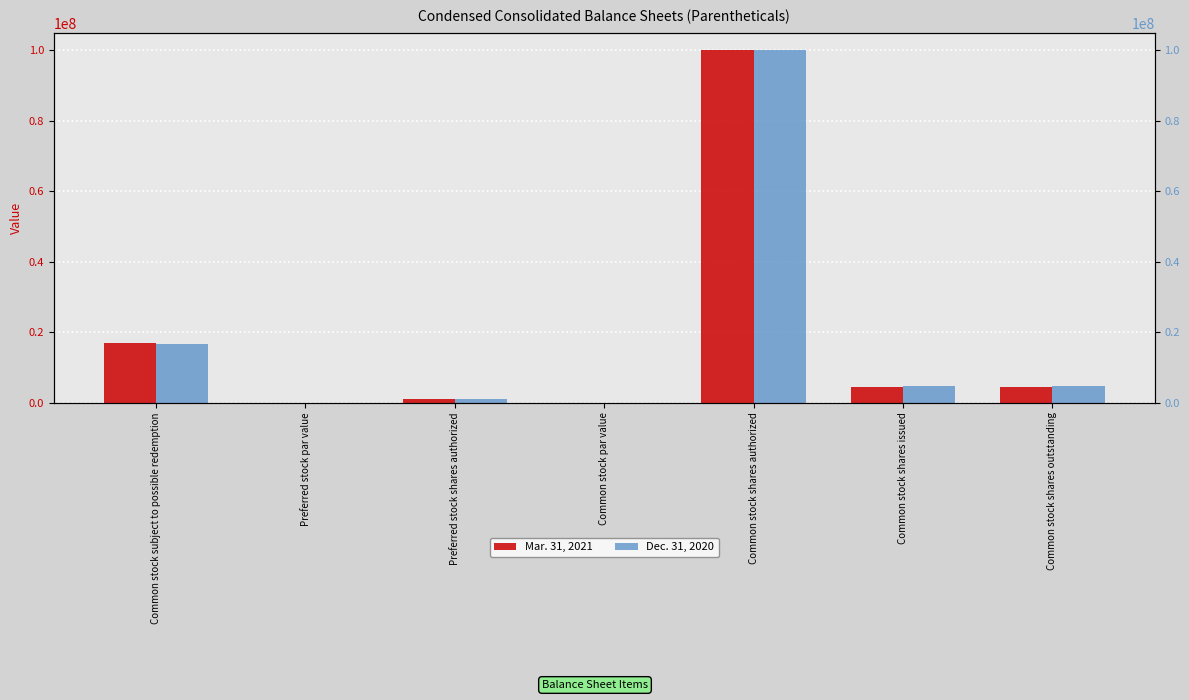

How many values in the Mar. 31, 2021 series exceed 4478000?

2